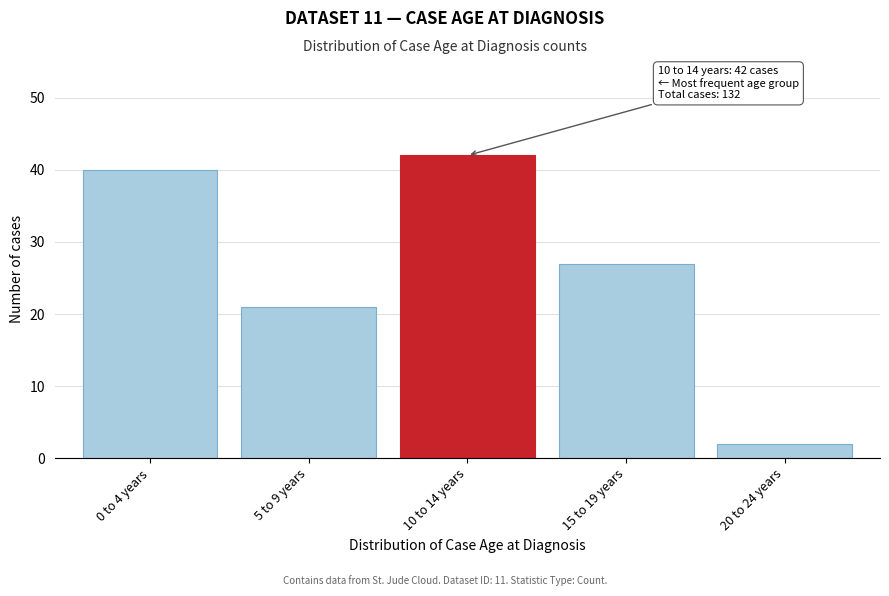

Reading right to left, extract all data points from this chart.

20 to 24 years=2	15 to 19 years=27	10 to 14 years=42	5 to 9 years=21	0 to 4 years=40